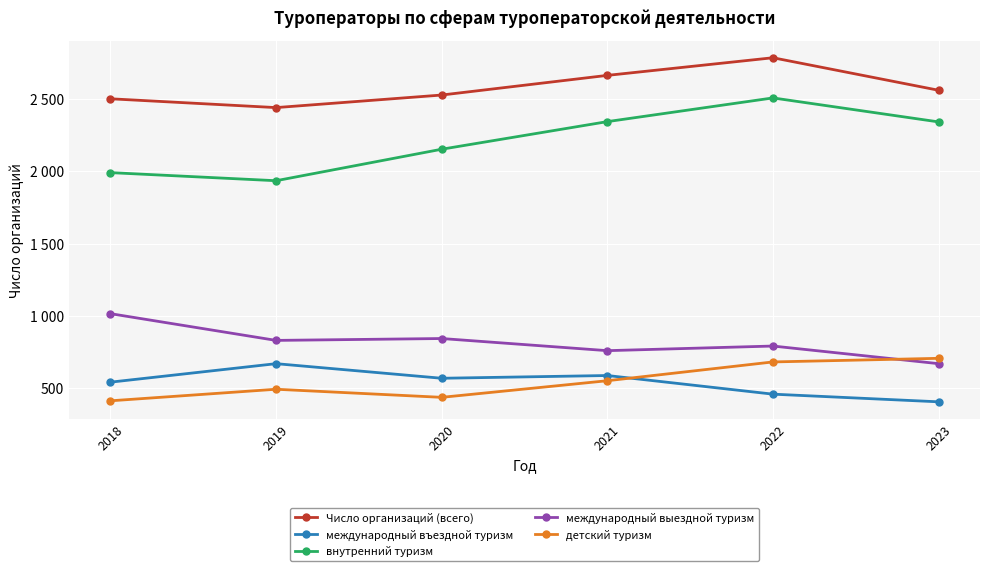

Is this an area chart (filled region under the line)?

No